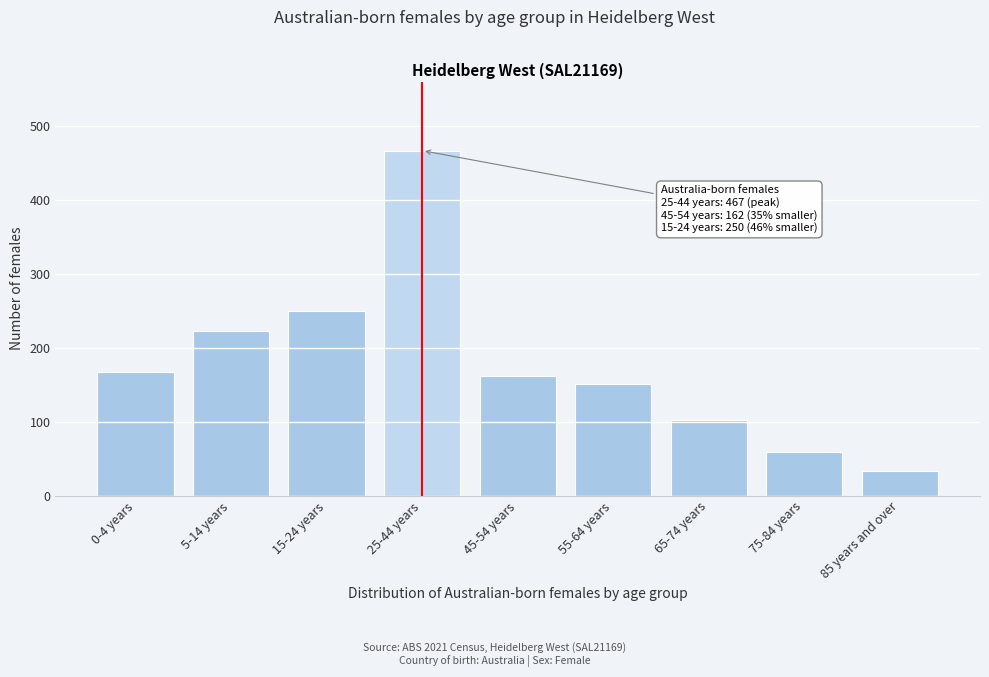

Reading left to right, extract all data points from this chart.

0-4 years=168	5-14 years=223	15-24 years=250	25-44 years=467	45-54 years=162	55-64 years=151	65-74 years=102	75-84 years=59	85 years and over=33